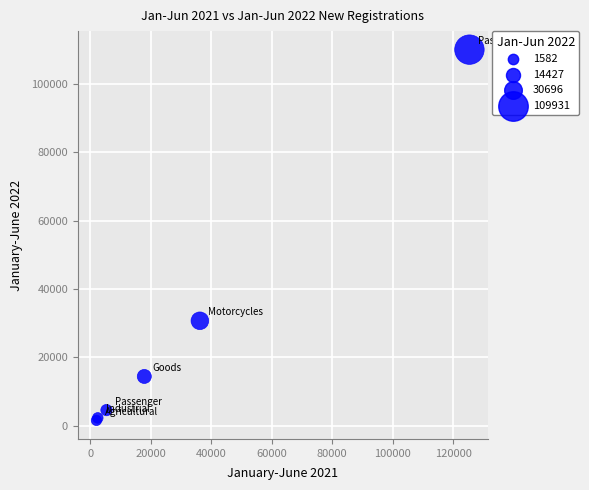

What Y value in the scatter plot is closest to 55756?

30696